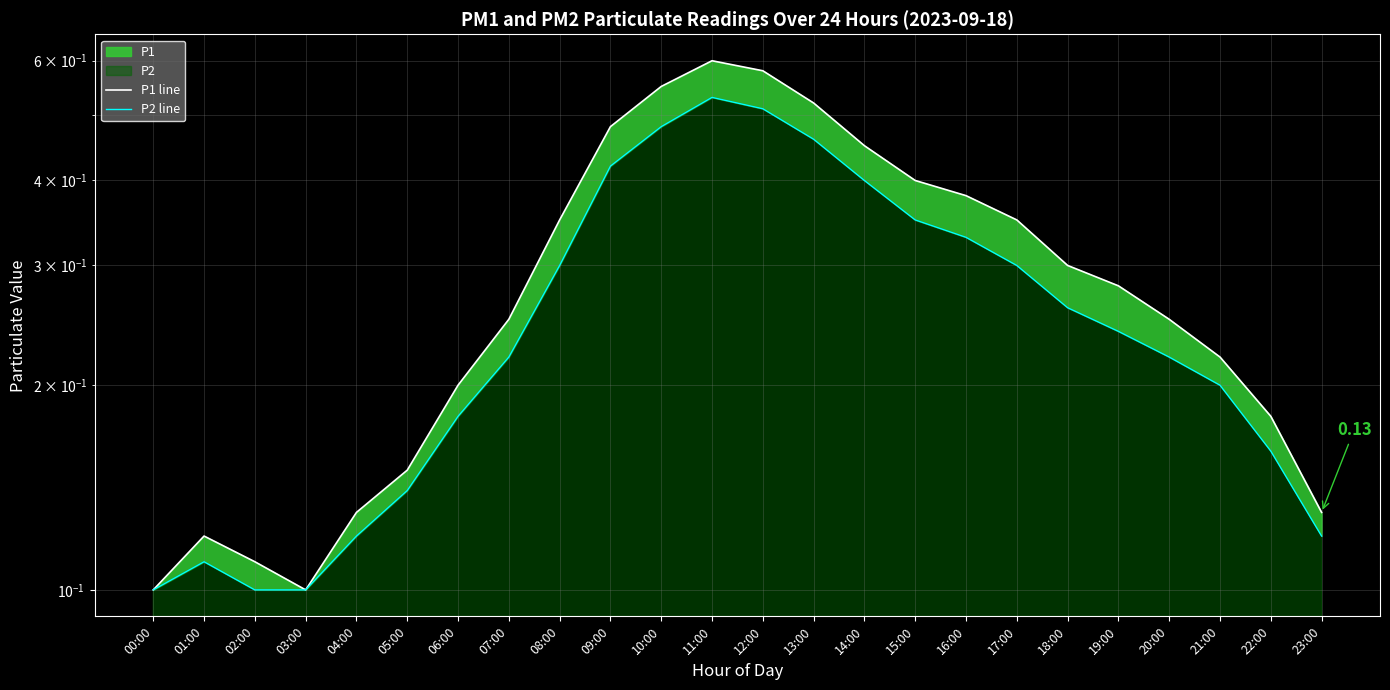

Reading left to right, list all the values displayed in this chart.

P1 line: 00:00=0.1	01:00=0.1	02:00=0.1	03:00=0.1	04:00=0.1	05:00=0.1	06:00=0.2	07:00=0.2	08:00=0.3	09:00=0.5	10:00=0.6	11:00=0.6	12:00=0.6	13:00=0.5	14:00=0.5	15:00=0.4	16:00=0.4	17:00=0.3	18:00=0.3	19:00=0.3	20:00=0.2	21:00=0.2	22:00=0.2	23:00=0.1
P2 line: 00:00=0.1	01:00=0.1	02:00=0.1	03:00=0.1	04:00=0.1	05:00=0.1	06:00=0.2	07:00=0.2	08:00=0.3	09:00=0.4	10:00=0.5	11:00=0.5	12:00=0.5	13:00=0.5	14:00=0.4	15:00=0.3	16:00=0.3	17:00=0.3	18:00=0.3	19:00=0.2	20:00=0.2	21:00=0.2	22:00=0.2	23:00=0.1